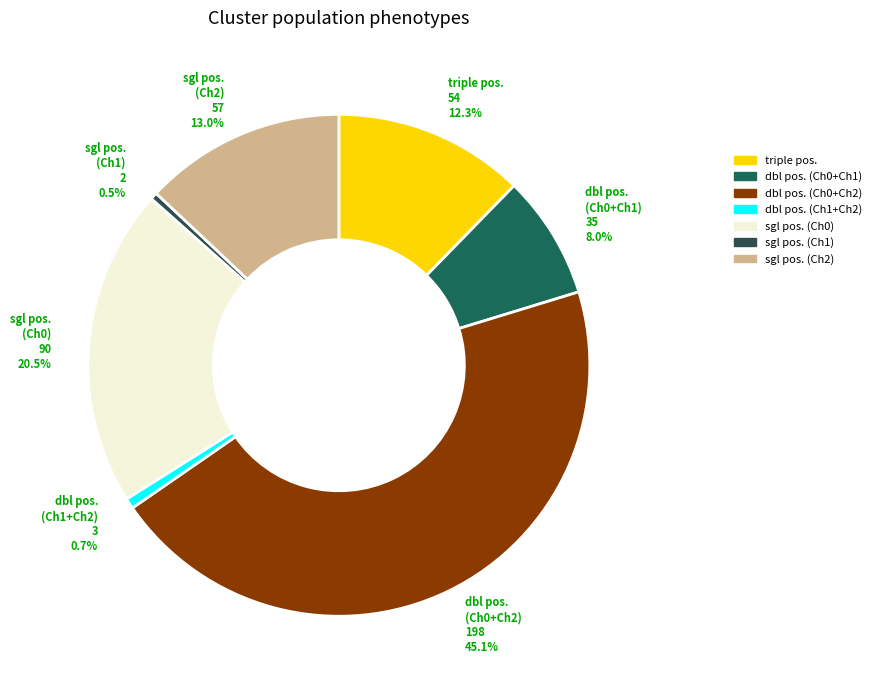

How many segments does this pie chart have?

7